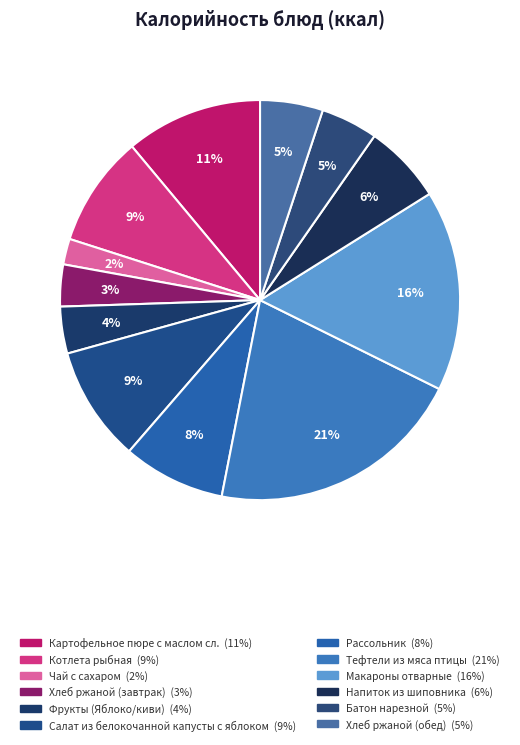

The Рассольник slice represents 8% of the pie. True or false?

True